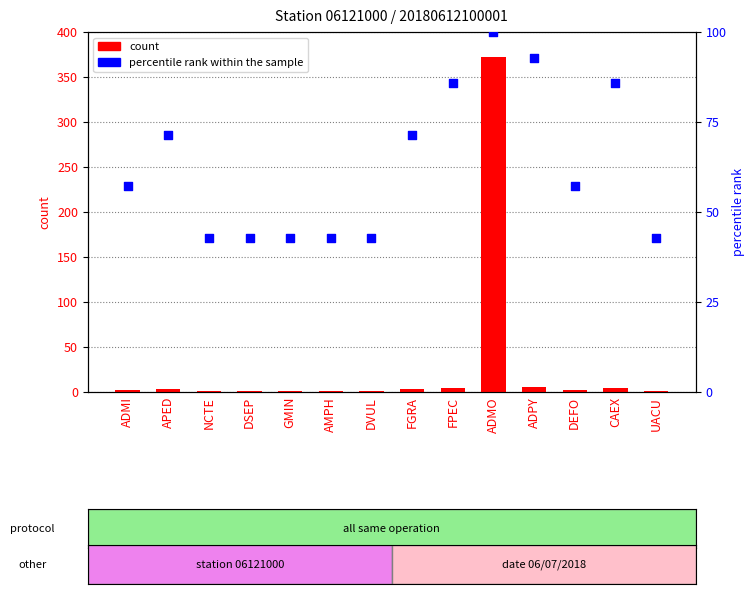

Which series has the widest spread of Y values?

count